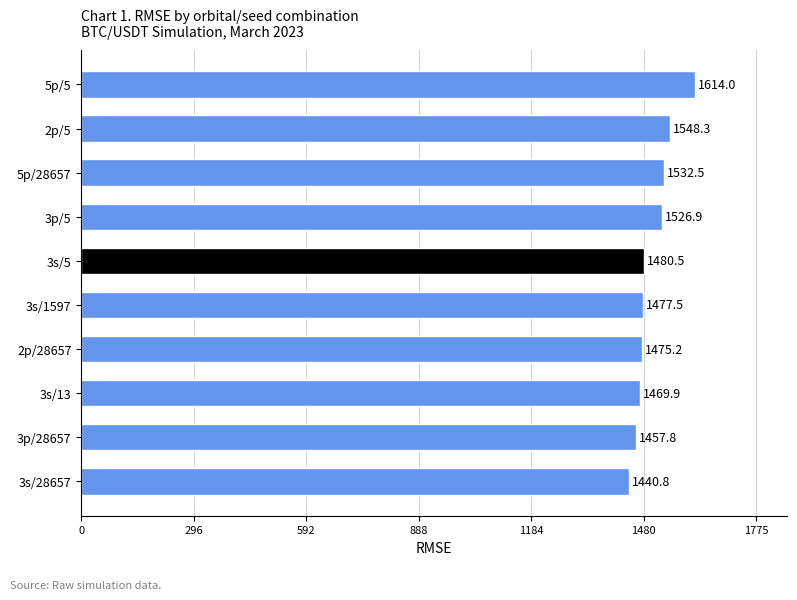

What is the sum of the values at 5p/28657 and 3s/5?

3013.0